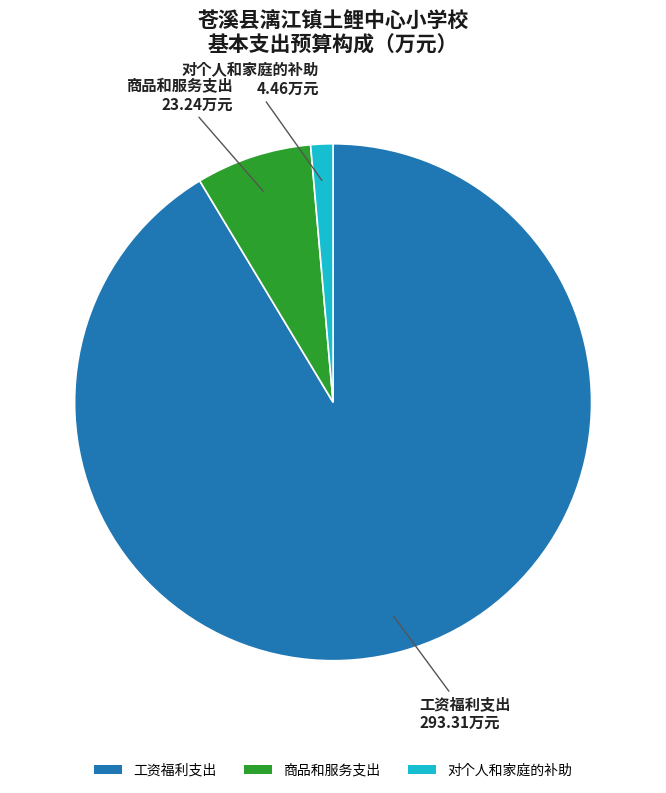

True or false: 商品和服务支出 accounts for 1% of the total.

False